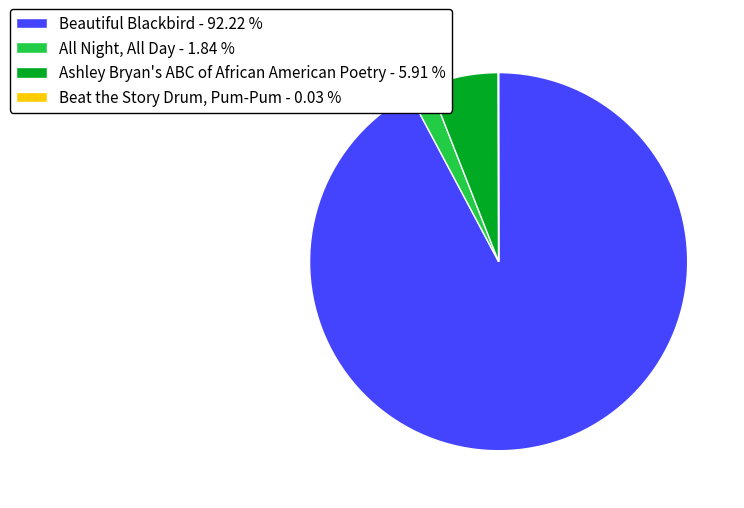

Do Ashley Bryan's ABC of African American Poetry - 5.91 % and All Night, All Day - 1.84 % together represent more than half of the pie?

No